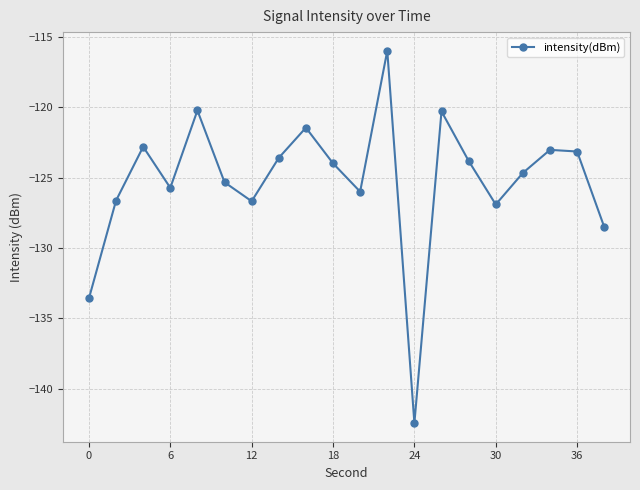

Count the number of data series in this chart.

1